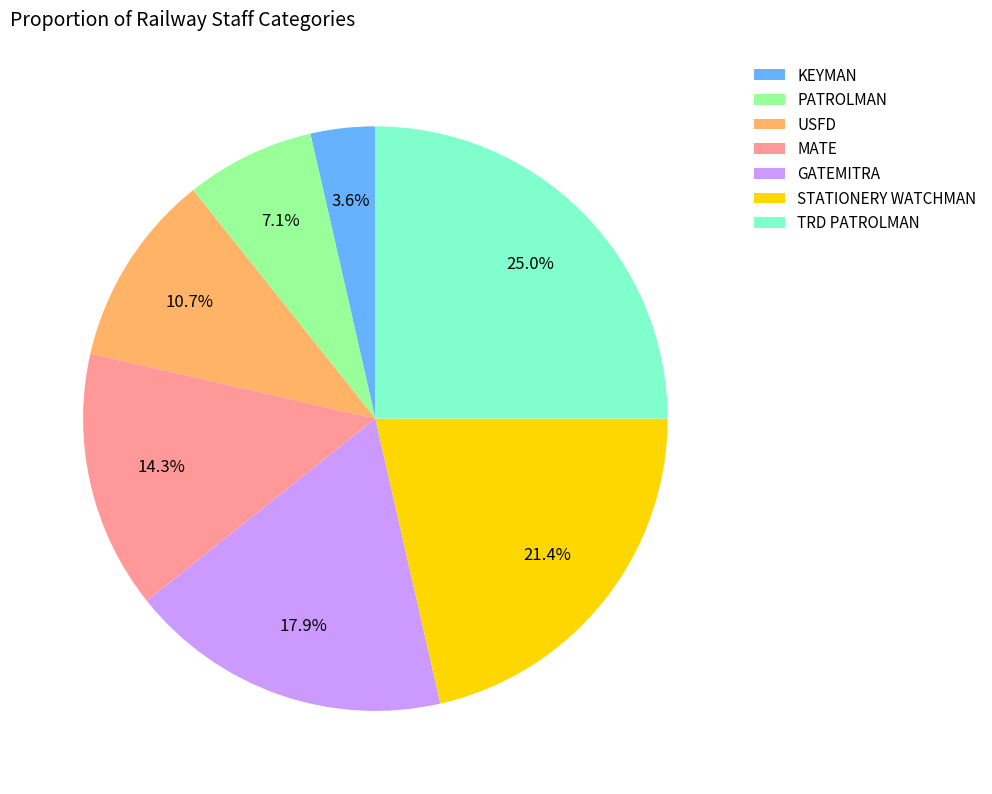

To the nearest percent, what is the combined percentage of USFD and STATIONERY WATCHMAN?

32%